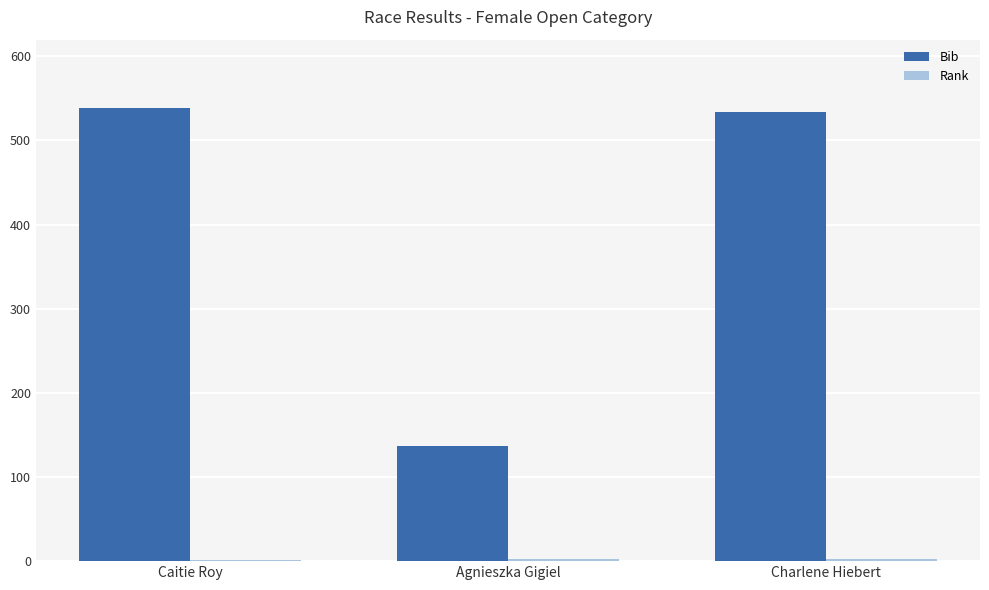

Between Caitie Roy and Agnieszka Gigiel, which series saw the biggest shift?

Bib